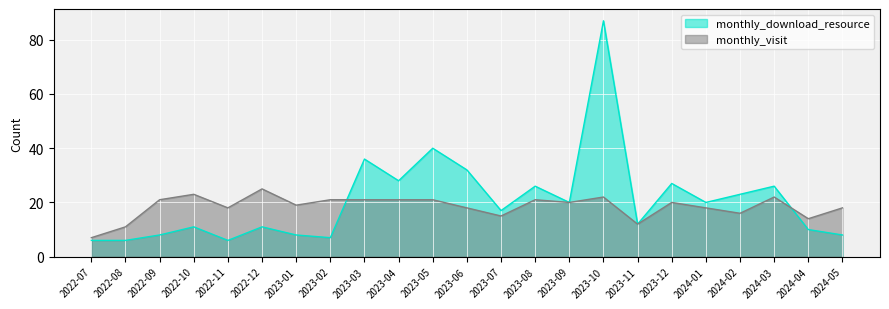

What is the sum of all monthly_visit values?

424